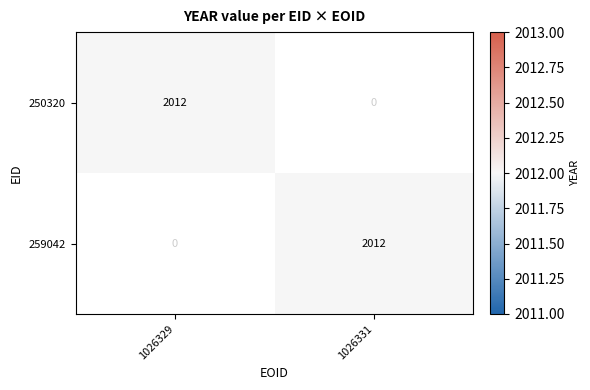

Is the value of 259042 at 250320 greater than the value of 250320 at 250320?

No